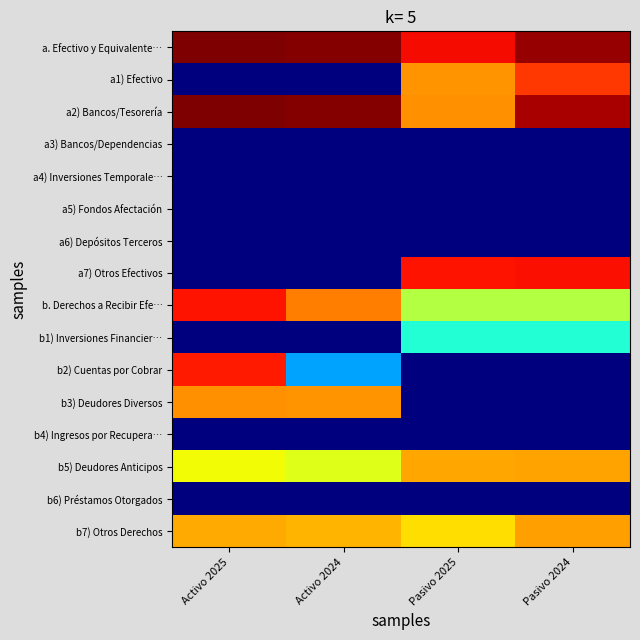

Reading left to right, extract all data points from this chart.

a. Efectivo y Equivalente…: Activo 2025=20.0	Activo 2024=19.9	Pasivo 2025=17.9	Pasivo 2024=19.5
a1) Efectivo: Activo 2025=0.0	Activo 2024=0.0	Pasivo 2025=15.0	Pasivo 2024=17.0
a2) Bancos/Tesorería: Activo 2025=20.0	Activo 2024=19.9	Pasivo 2025=15.1	Pasivo 2024=19.2
a3) Bancos/Dependencias: Activo 2025=0.0	Activo 2024=0.0	Pasivo 2025=0.0	Pasivo 2024=0.0
a4) Inversiones Temporale…: Activo 2025=0.0	Activo 2024=0.0	Pasivo 2025=0.0	Pasivo 2024=0.0
a5) Fondos Afectación: Activo 2025=0.0	Activo 2024=0.0	Pasivo 2025=0.0	Pasivo 2024=0.0
a6) Depósitos Terceros: Activo 2025=0.0	Activo 2024=0.0	Pasivo 2025=0.0	Pasivo 2024=0.0
a7) Otros Efectivos: Activo 2025=0.0	Activo 2024=0.0	Pasivo 2025=17.8	Pasivo 2024=17.8
b. Derechos a Recibir Efe…: Activo 2025=17.7	Activo 2024=15.5	Pasivo 2025=11.3	Pasivo 2024=11.3
b1) Inversiones Financier…: Activo 2025=0.0	Activo 2024=0.0	Pasivo 2025=7.9	Pasivo 2024=7.9
b2) Cuentas por Cobrar: Activo 2025=17.6	Activo 2024=5.7	Pasivo 2025=0.0	Pasivo 2024=0.0
b3) Deudores Diversos: Activo 2025=15.1	Activo 2024=15.0	Pasivo 2025=0.0	Pasivo 2024=0.0
b4) Ingresos por Recupera…: Activo 2025=0.0	Activo 2024=0.0	Pasivo 2025=0.0	Pasivo 2024=0.0
b5) Deudores Anticipos: Activo 2025=12.8	Activo 2024=12.4	Pasivo 2025=14.7	Pasivo 2024=14.7
b6) Préstamos Otorgados: Activo 2025=0.0	Activo 2024=0.0	Pasivo 2025=0.0	Pasivo 2024=0.0
b7) Otros Derechos: Activo 2025=14.5	Activo 2024=14.3	Pasivo 2025=13.5	Pasivo 2024=14.8